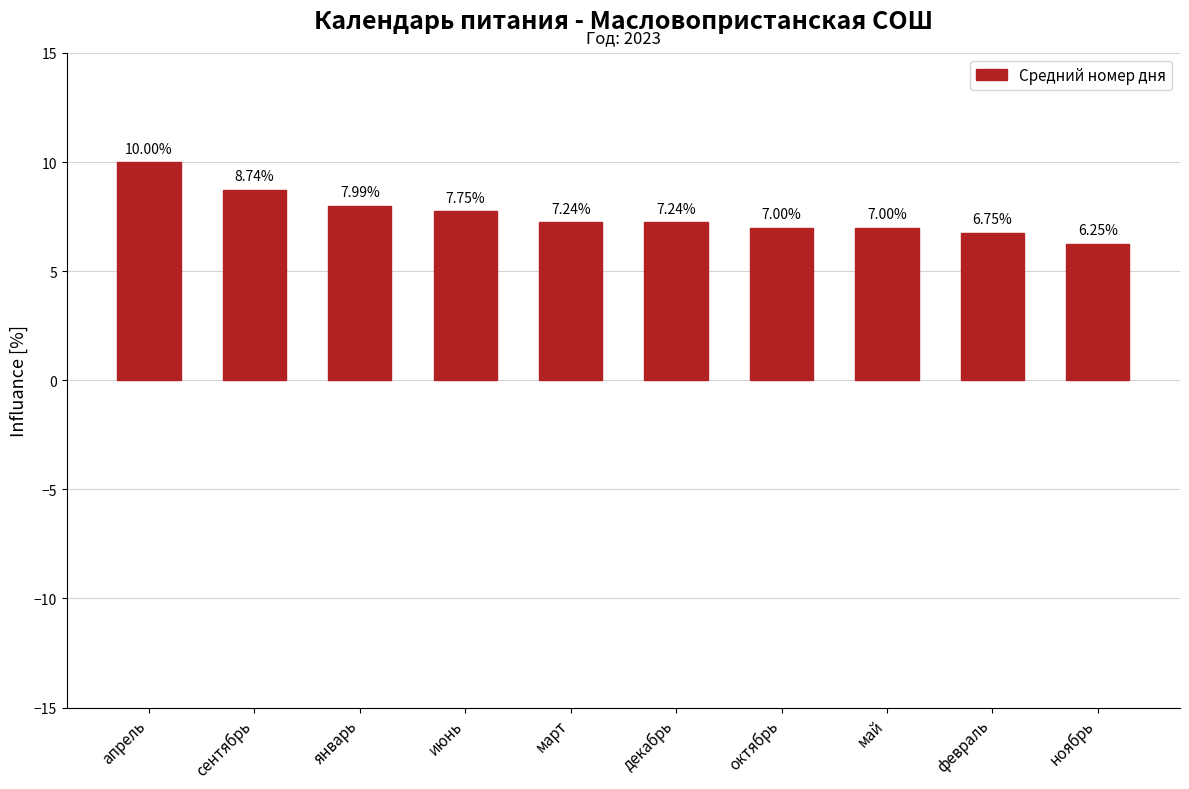

What is the label of the 7th bar from the left?

октябрь